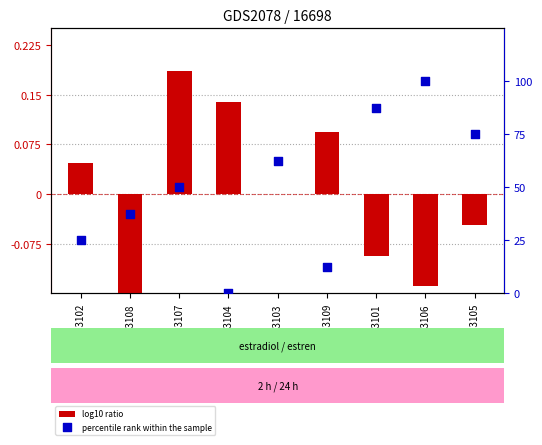

At how many categories does at least one series exceed 69?

3